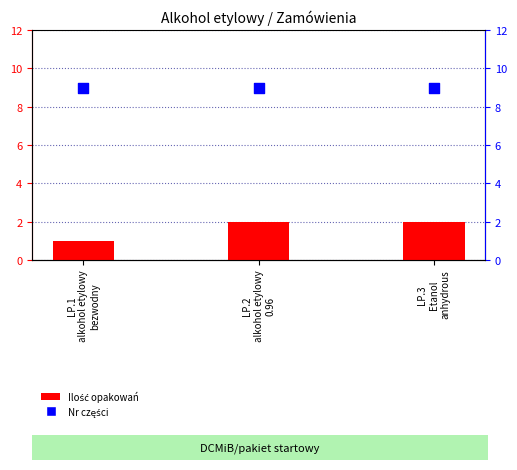

Which series reaches the maximum Y coordinate?

Nr części